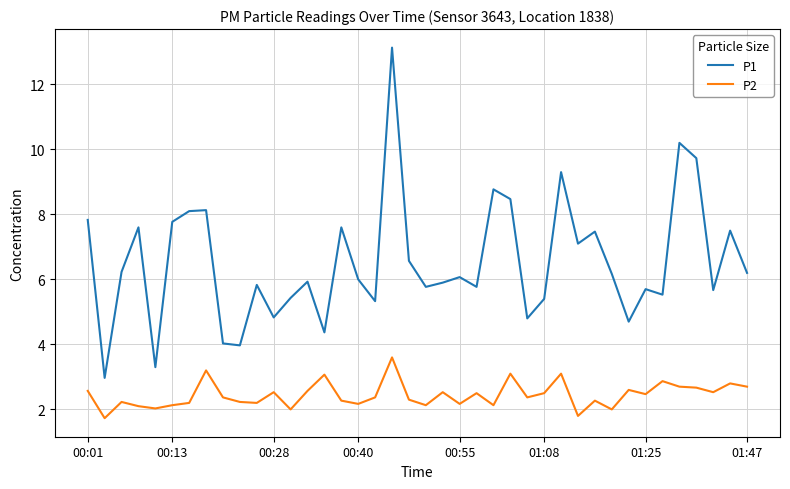

What is the smallest value displayed?

1.7